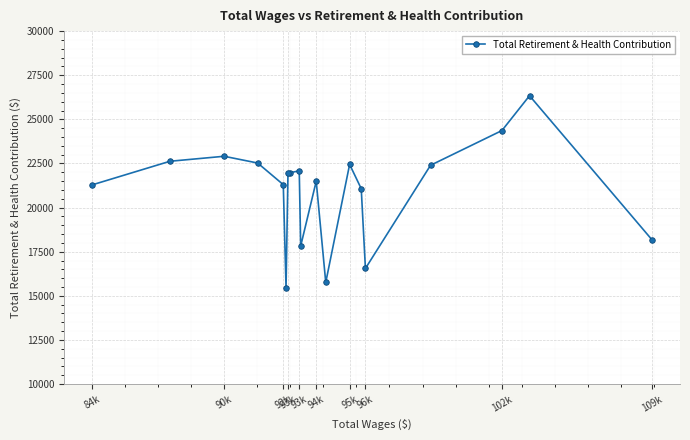

How many values are below 21976?

9